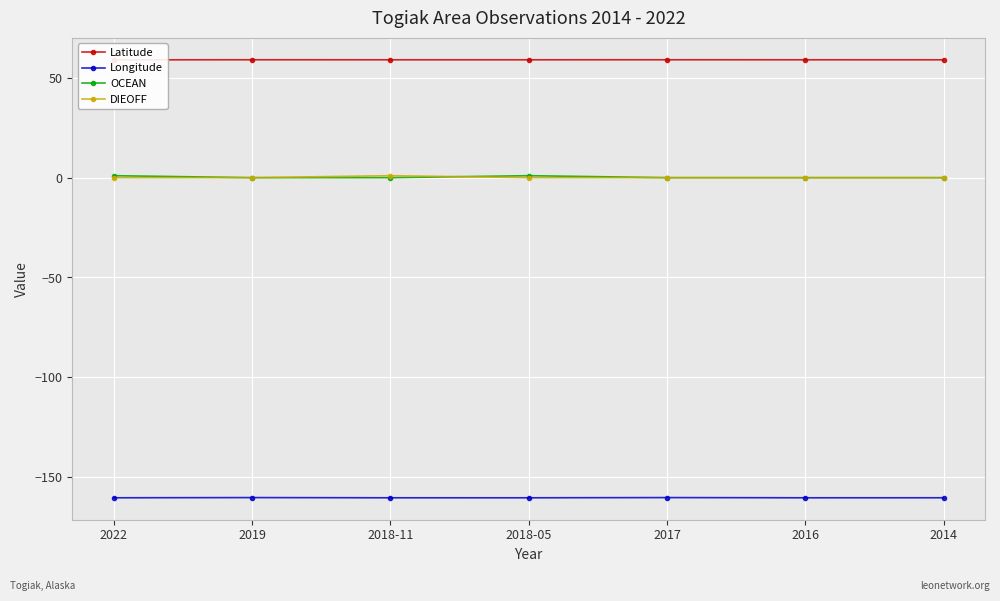

Rank the categories by OCEAN value from highest to lowest.

2022, 2018-05, 2019, 2018-11, 2017, 2016, 2014